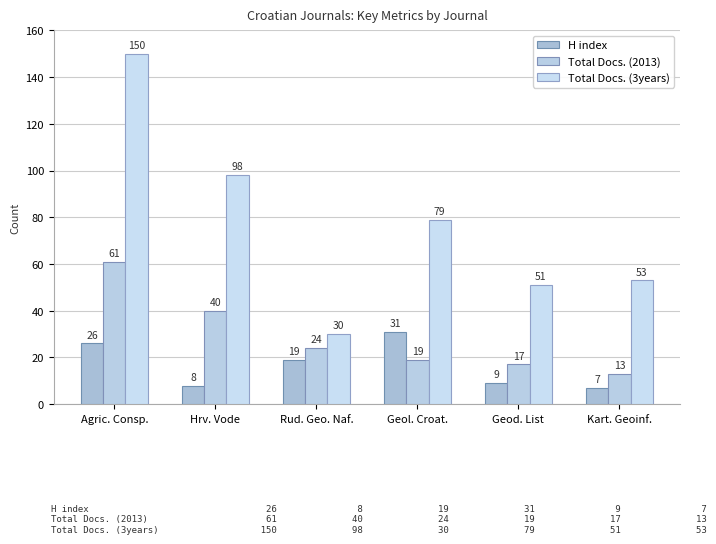

Reading left to right, transcribe all the data shown in this chart.

H index: 26	8	19	31	9	7
Total Docs. (2013): 61	40	24	19	17	13
Total Docs. (3years): 150	98	30	79	51	53